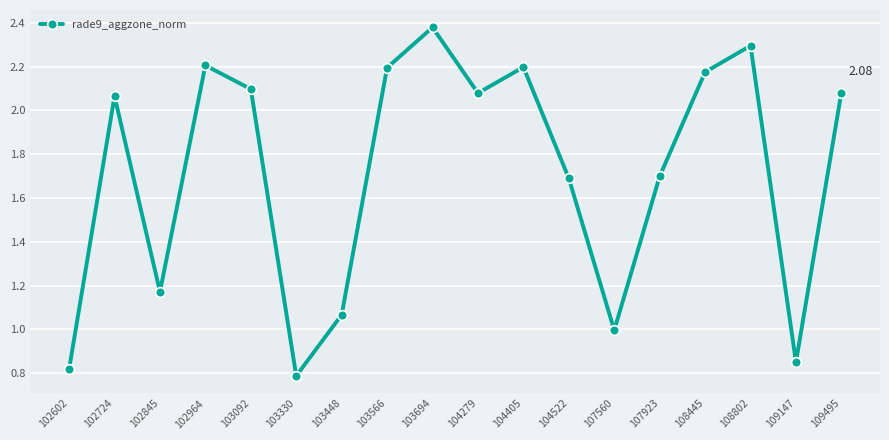

How many points are lower than both their immediate neighbors (excluding endpoints)?

5